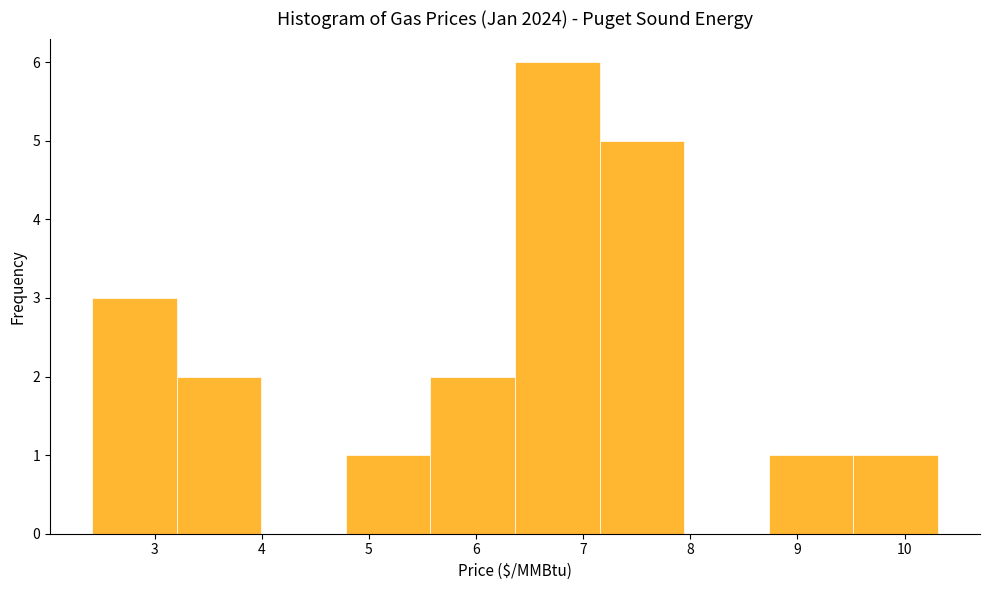

Reading left to right, list every bar in this chart as the range it spans on the x-axis followed by its height. Neither the bar edges nor the heights are printed on the chart, so give them approximately, as read against the axes.

2.4 to 3.2: 3
3.2 to 4.0: 2
4.0 to 4.8: 0
4.8 to 5.6: 1
5.6 to 6.4: 2
6.4 to 7.2: 6
7.2 to 7.9: 5
7.9 to 8.7: 0
8.7 to 9.5: 1
9.5 to 10.3: 1